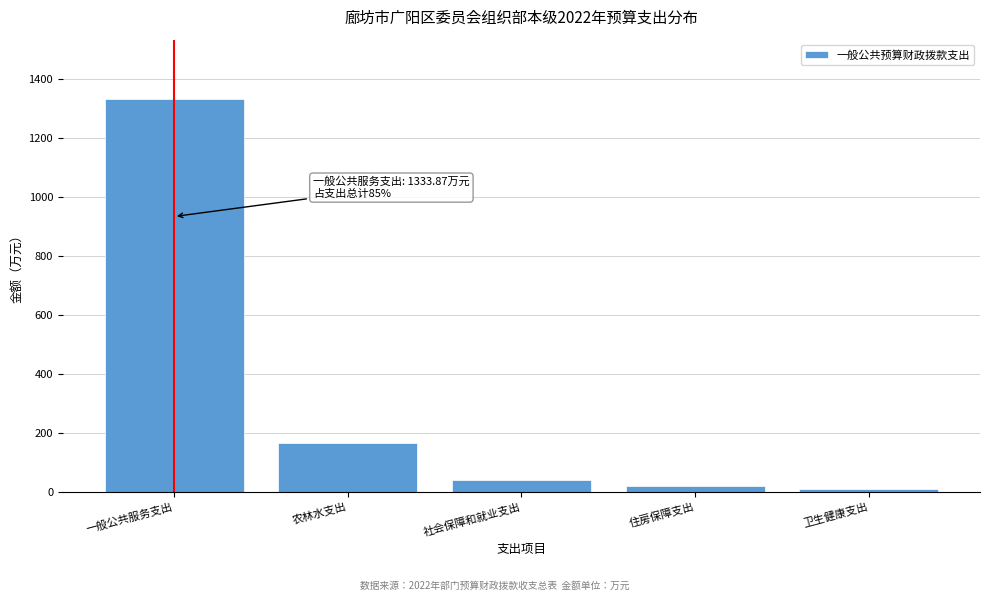

Reading left to right, extract all data points from this chart.

1333.9	163.7	40.4	19.0	10.4